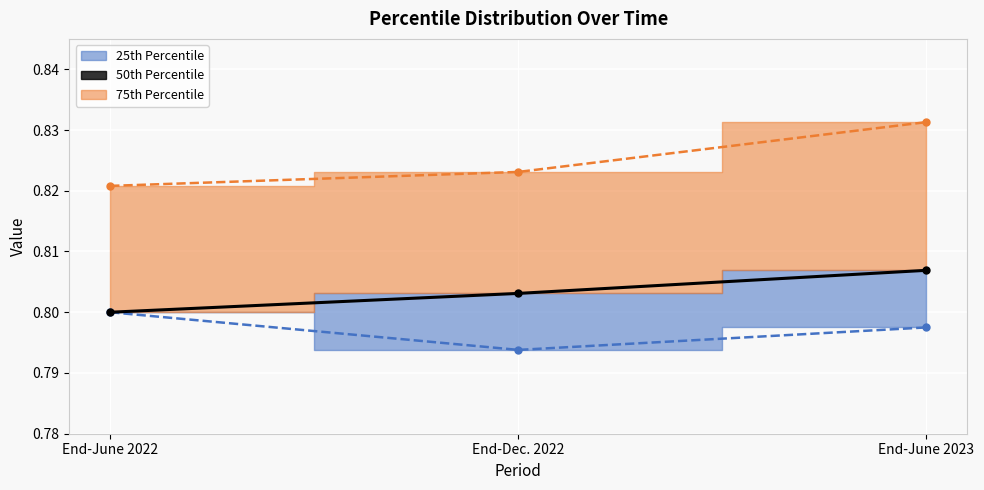

What is the sum of the 50th Percentile values at End-June 2022 and End-June 2023?

1.6